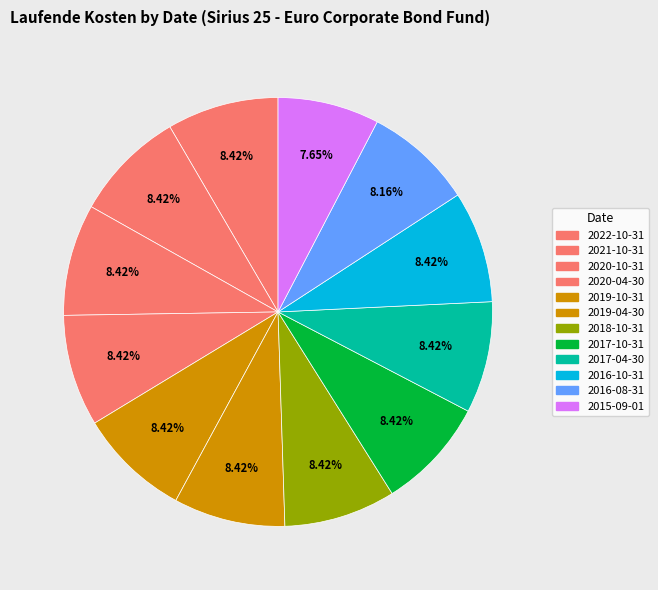

To the nearest percent, what percentage of the pie is 2019-10-31?

8%